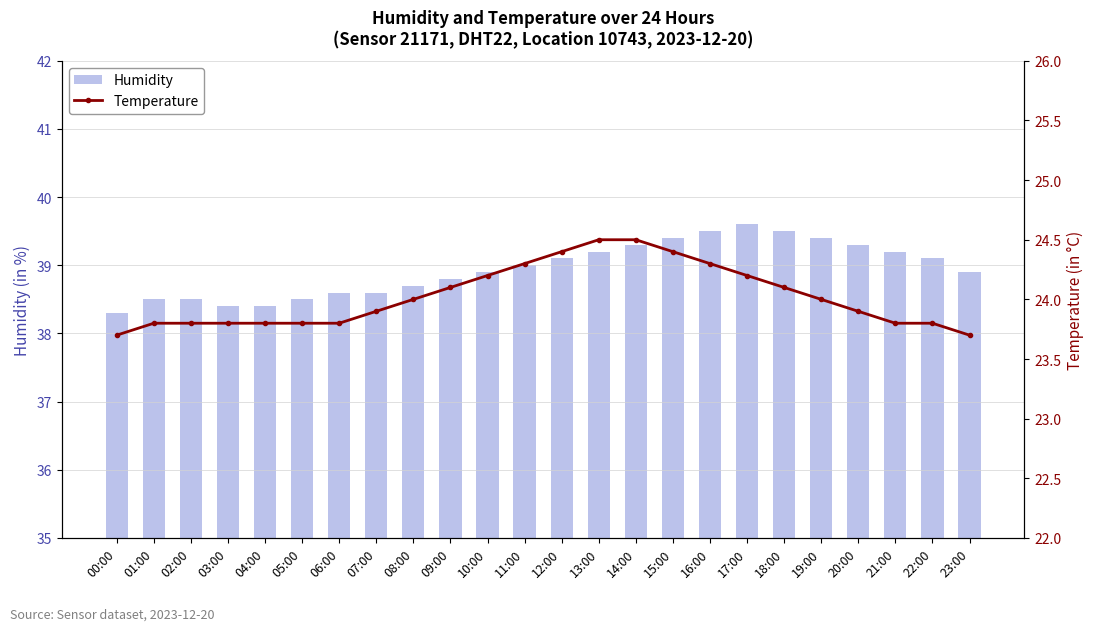

What is the value of the Humidity bar at the 16th from the left?

39.4